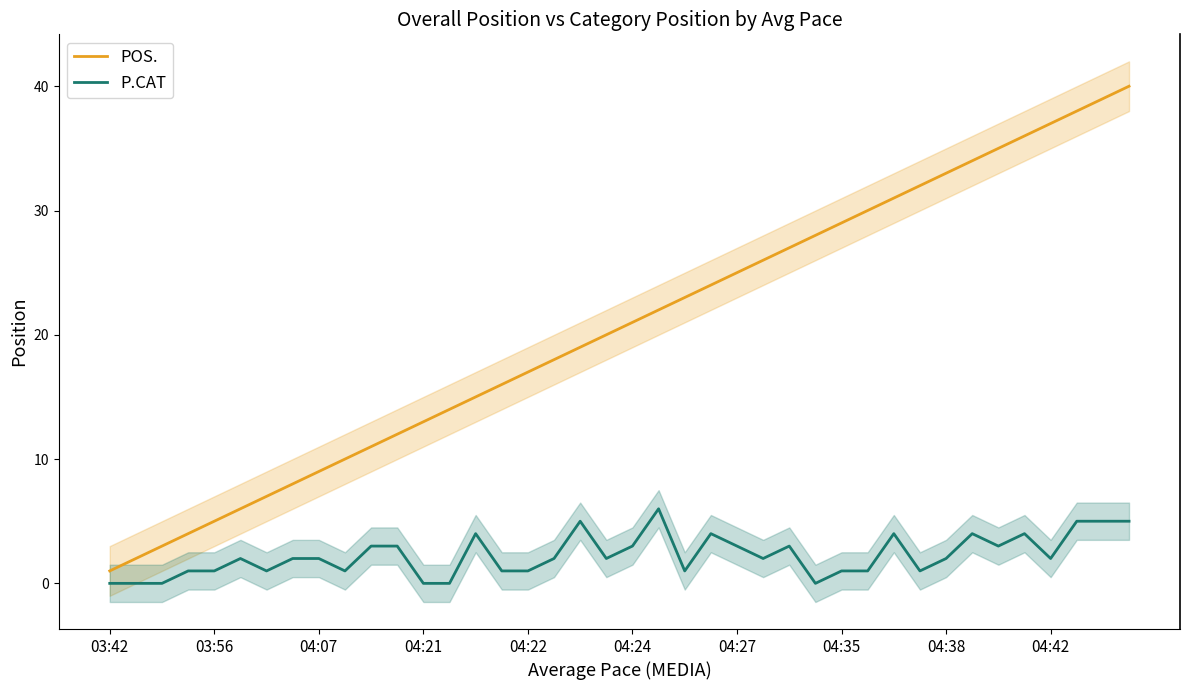

What is the sum of the P.CAT values at 04:21 and 28?

2